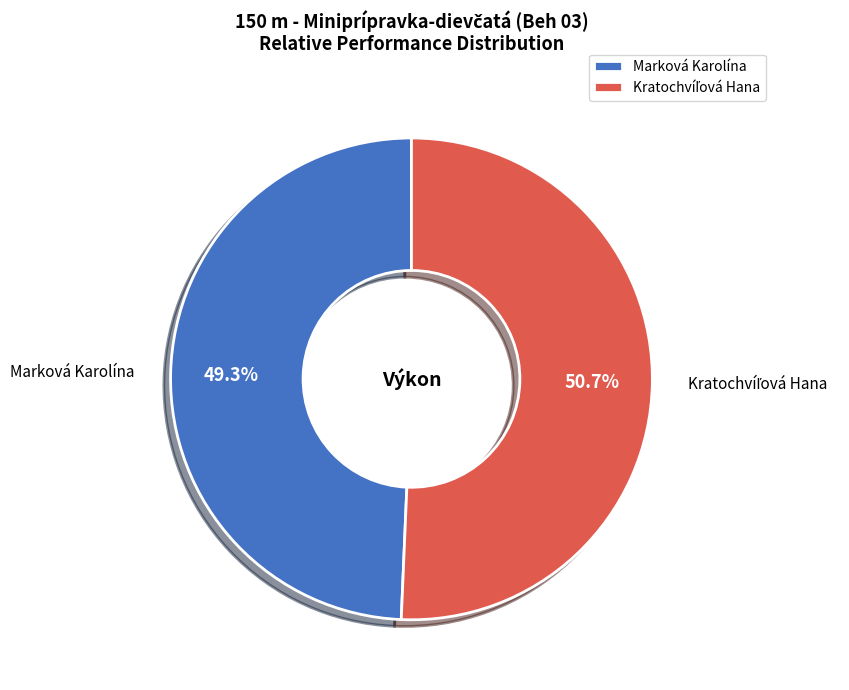

What is the smallest slice in the pie chart?

Marková Karolína